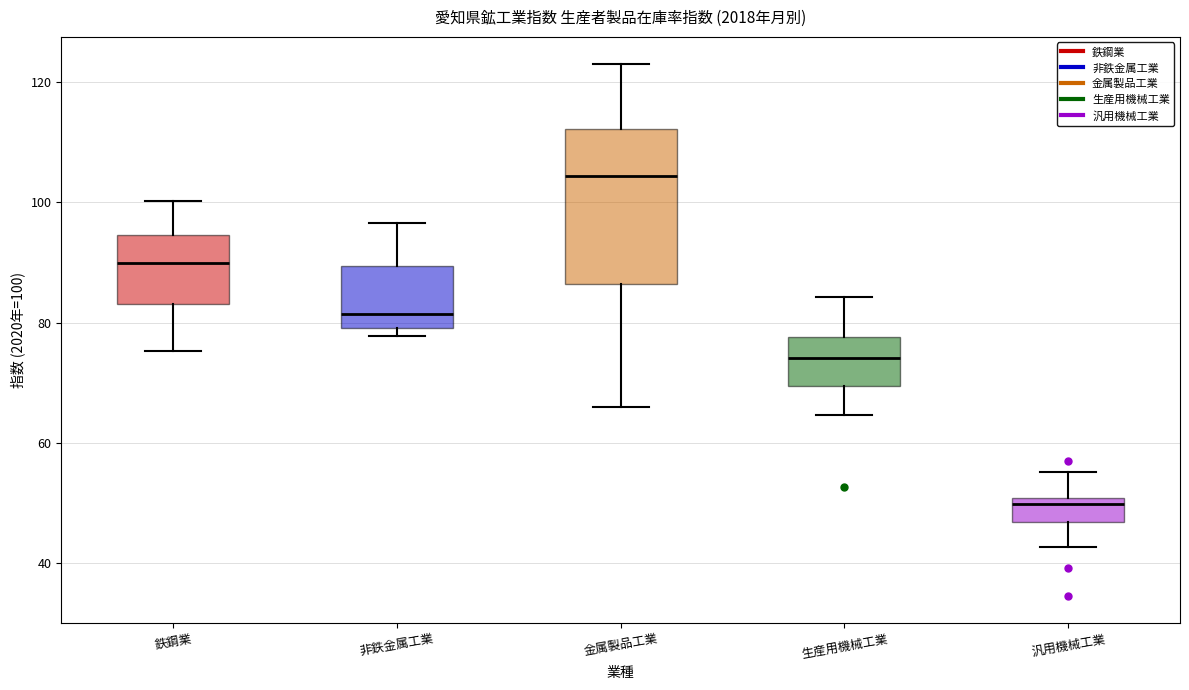

Where is the lower edge of the box for 非鉄金属工業 on the y-axis? The values are not printed on the chart, so give them approximately, as read against the axis.

80